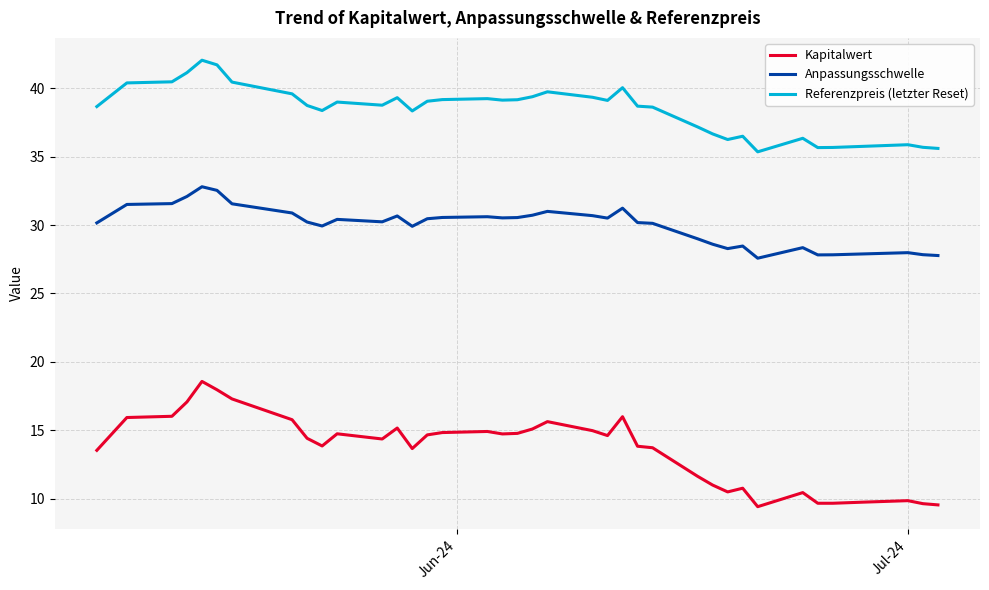

What is the sum of all Kapitalwert values?

527.6